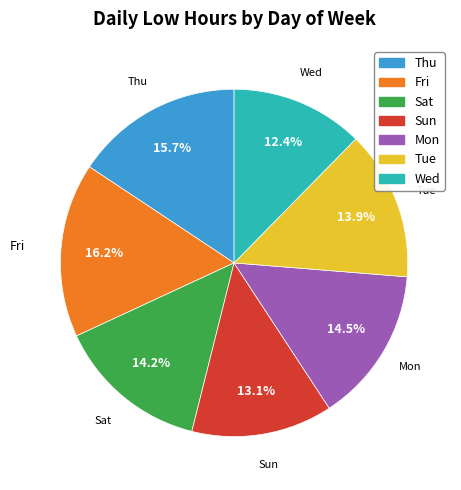

Which has a higher value, Tue or Wed?

Tue